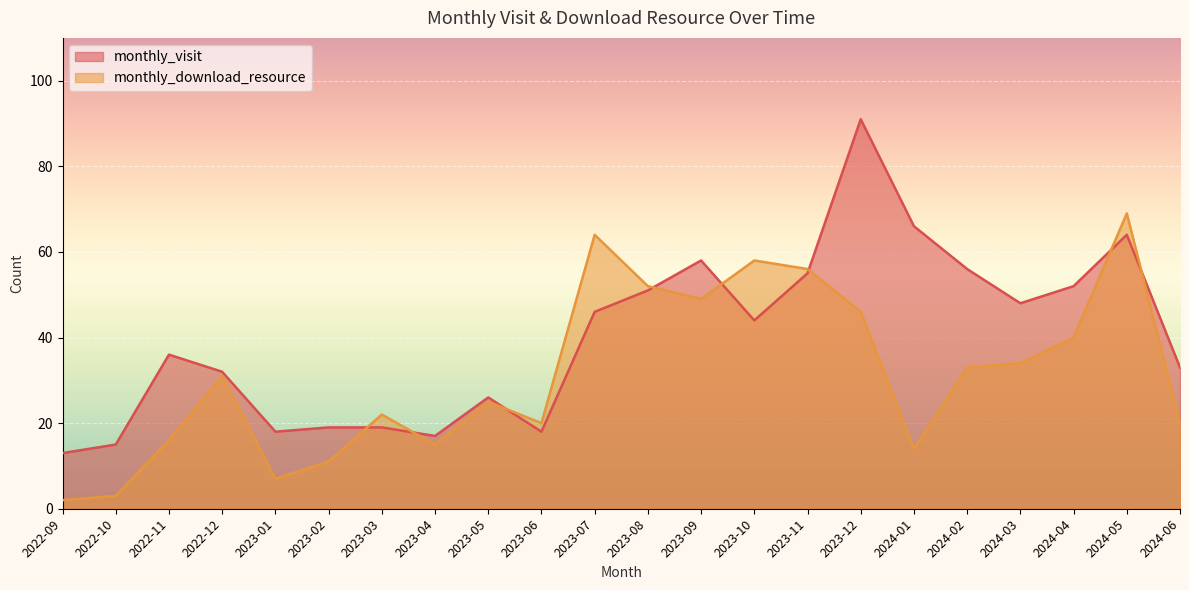

What is the sum of all monthly_download_resource values?

687